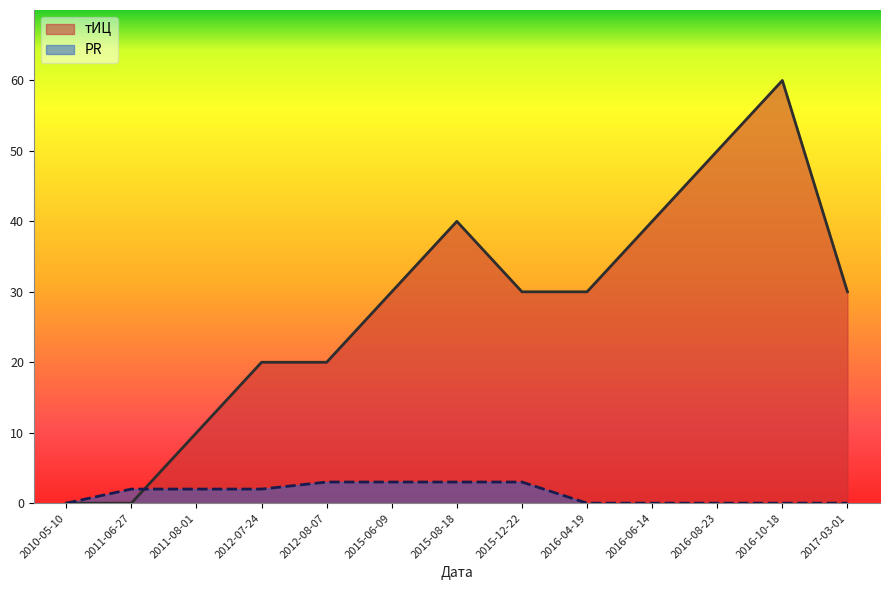

Does the chart display data point markers on the line(s)?

No